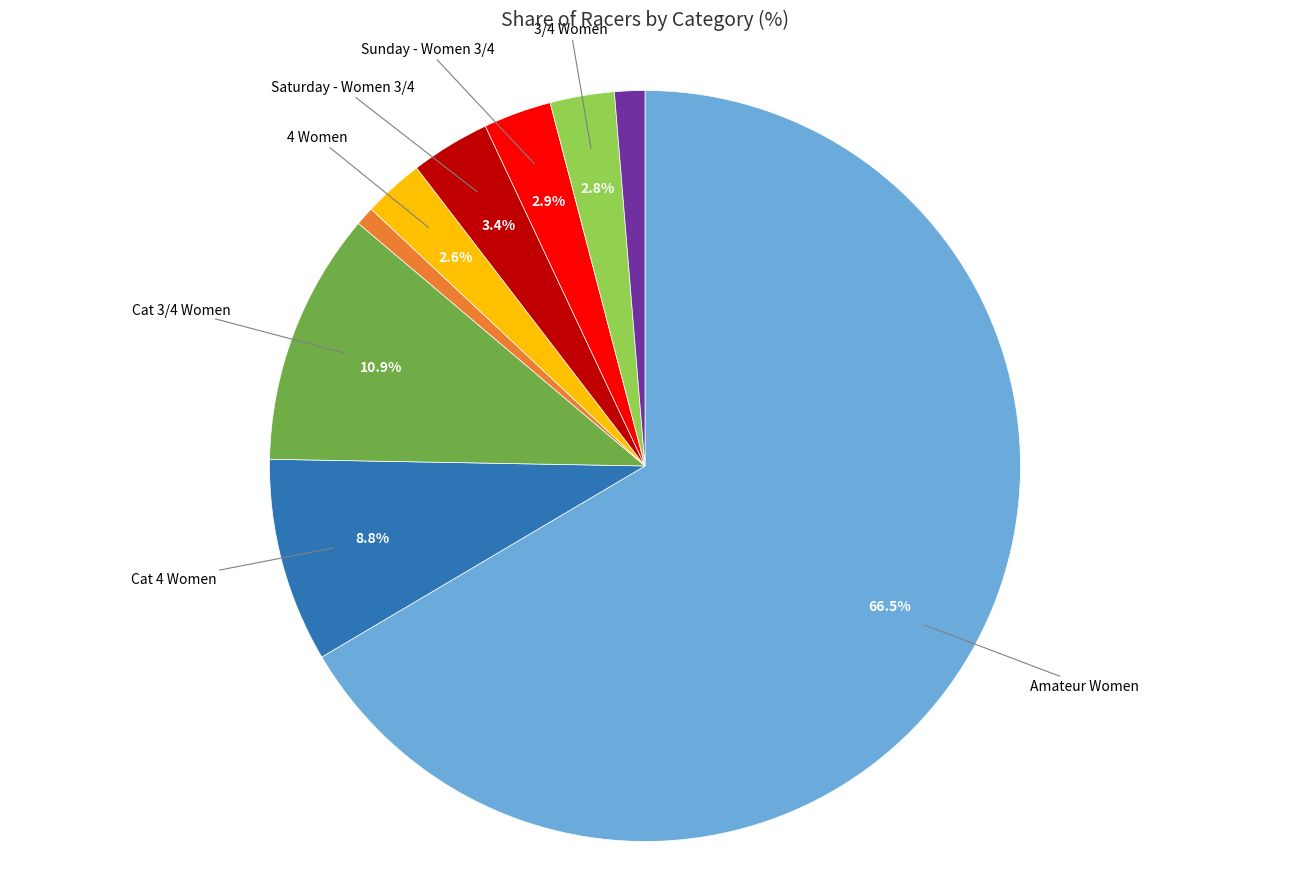

Is there any slice that represents more than half of the pie?

Yes